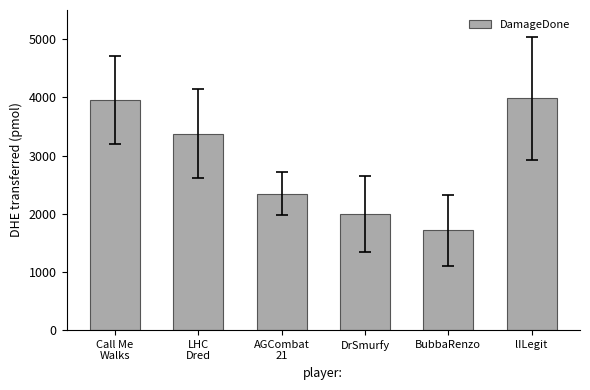

What is the label of the 3rd bar from the right?

DrSmurfy